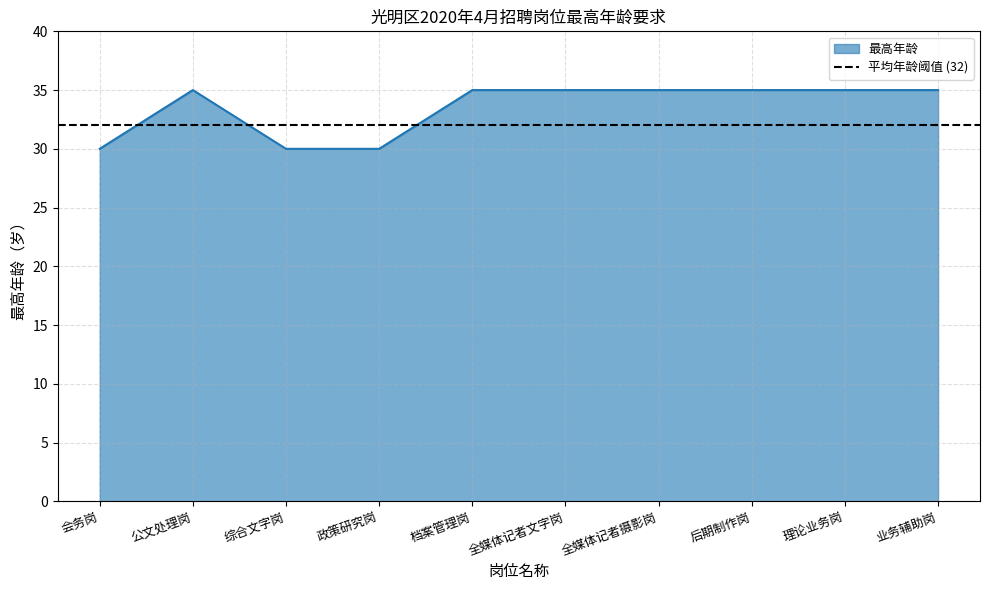

How many lines are shown in the chart?

1